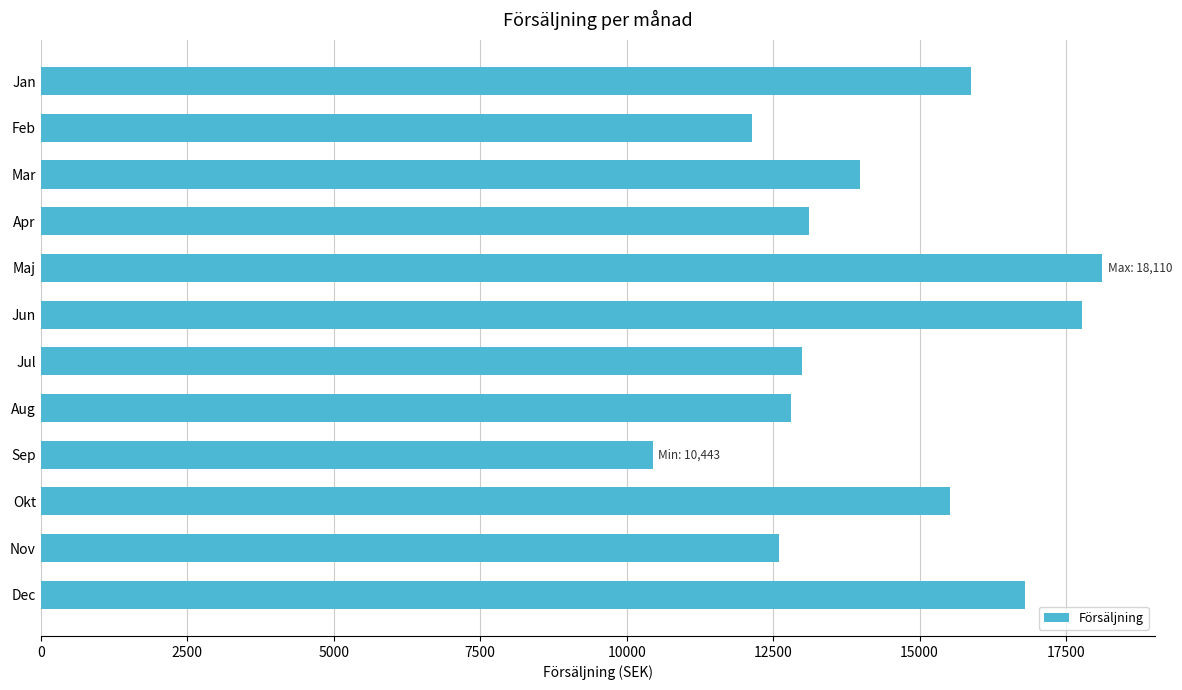

What value does the data have at Jul, to the nearest 50?

13000